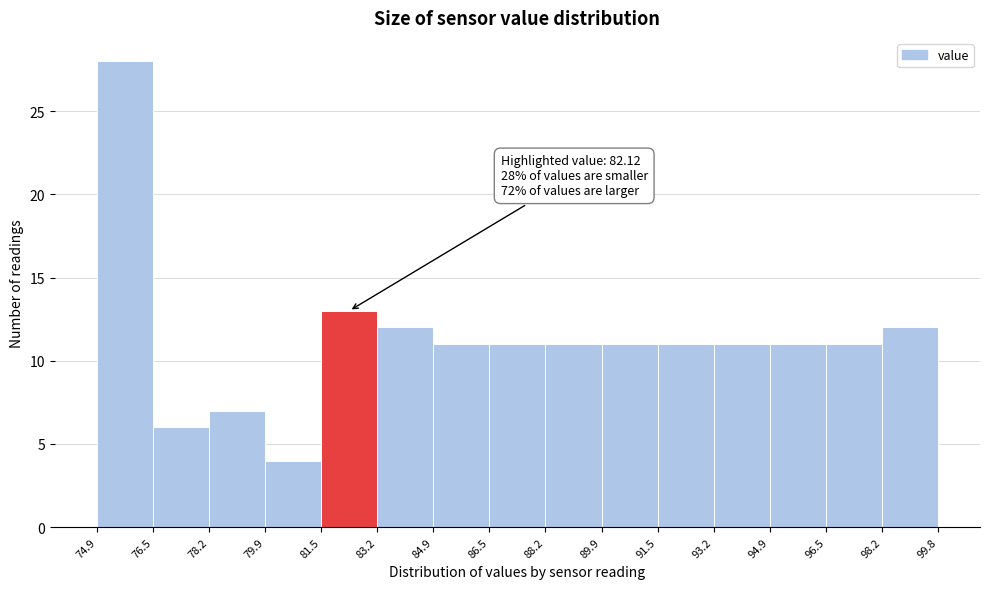

Which range on the x-axis has the tallest bar?

74.9 to 76.5